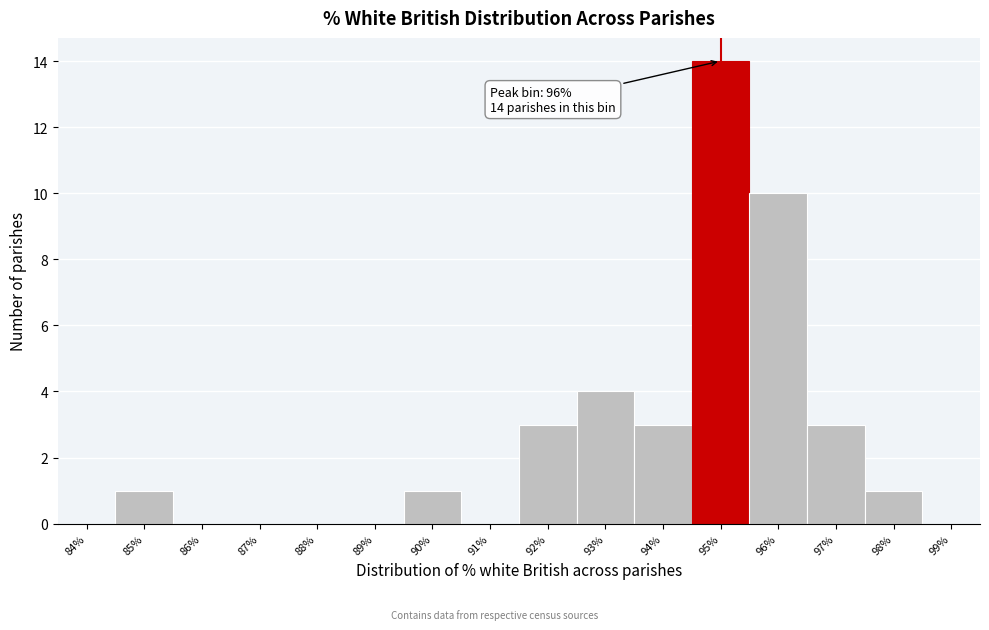

Reading right to left, list all the values displayed in this chart.

99%=0	98%=1	97%=3	96%=10	95%=14	94%=3	93%=4	92%=3	91%=0	90%=1	89%=0	88%=0	87%=0	86%=0	85%=1	84%=0